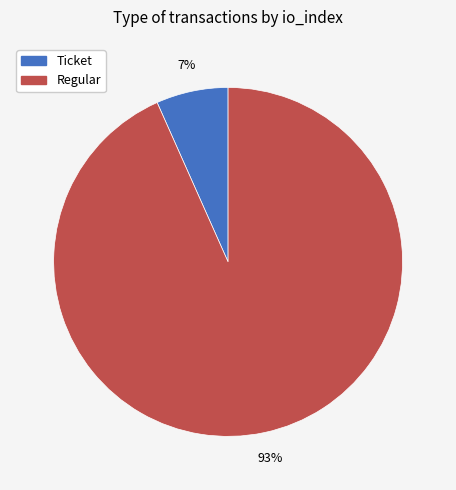

How many slices are in this pie chart?

2